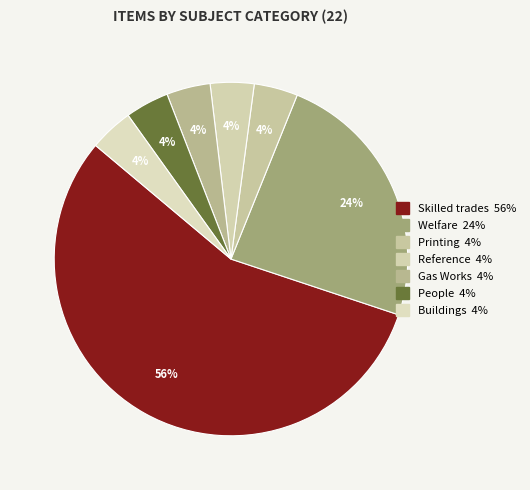

How many segments does this pie chart have?

7